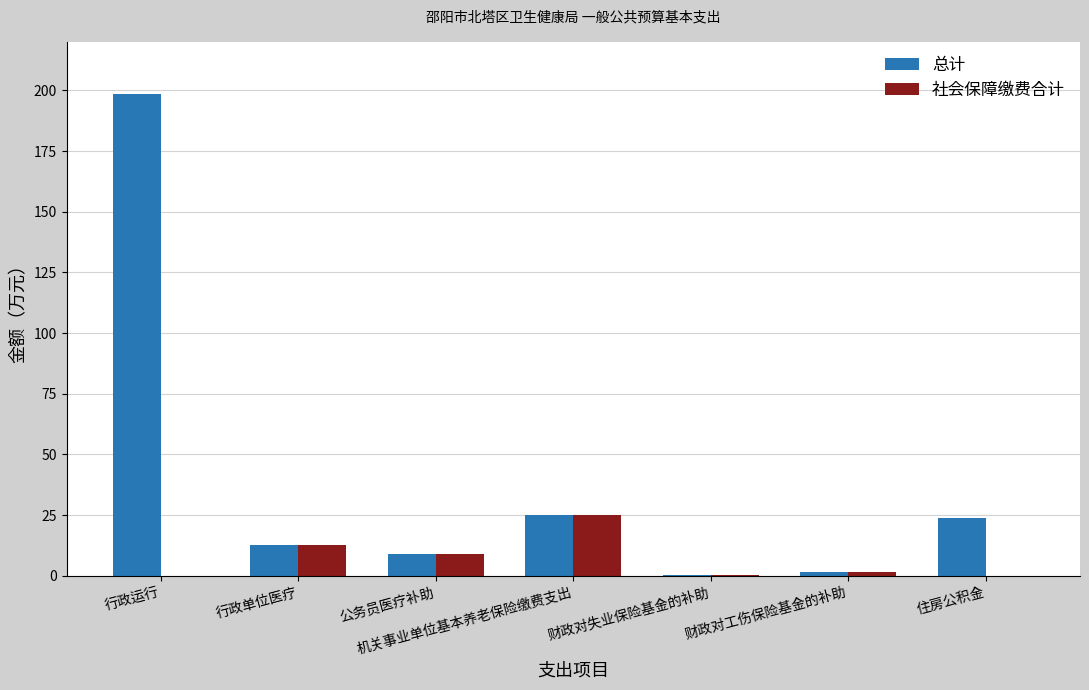

Which category has the highest value in the 总计 series?

行政运行